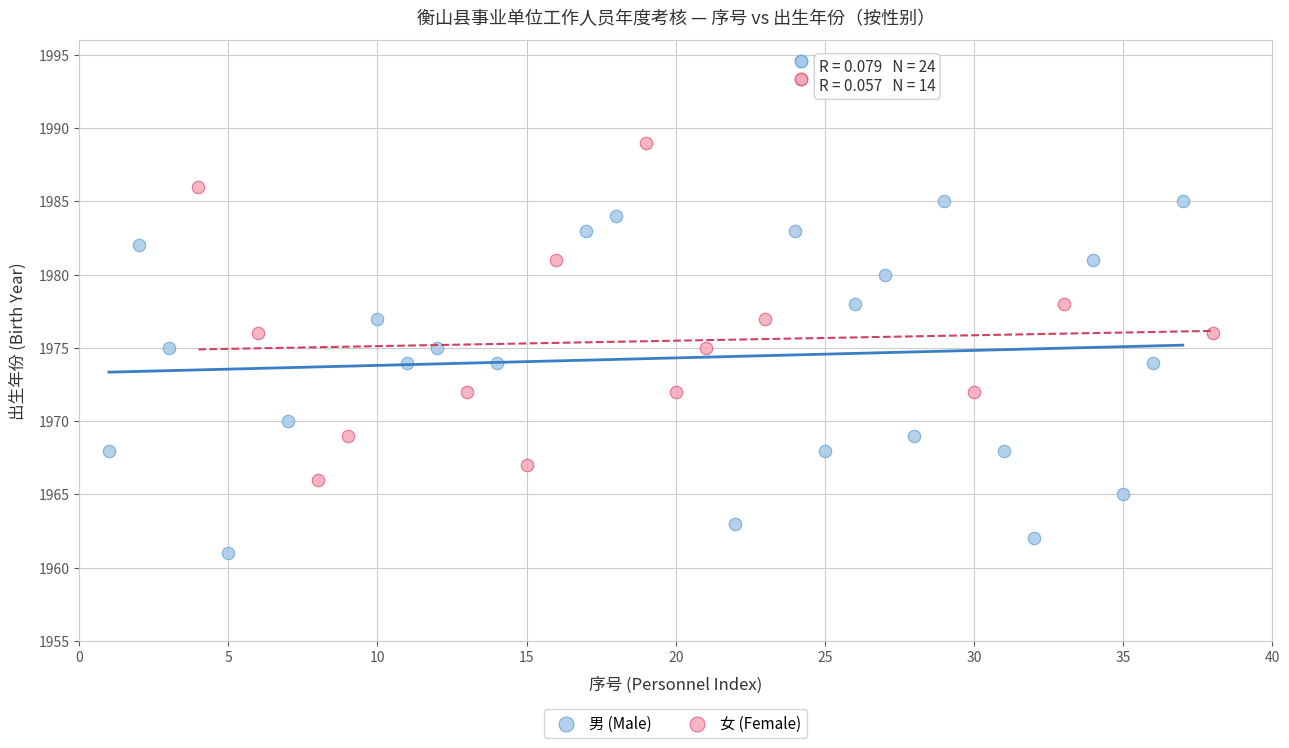

Which series reaches the maximum Y coordinate?

女 (Female)